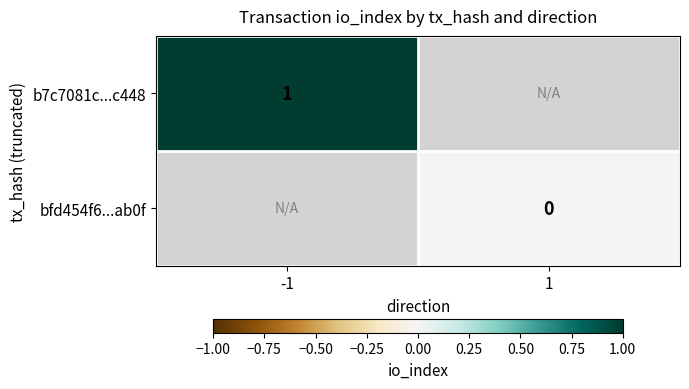

Is the value of b7c7081c...c448 at -1 greater than the value of bfd454f6...ab0f at 1?

Yes